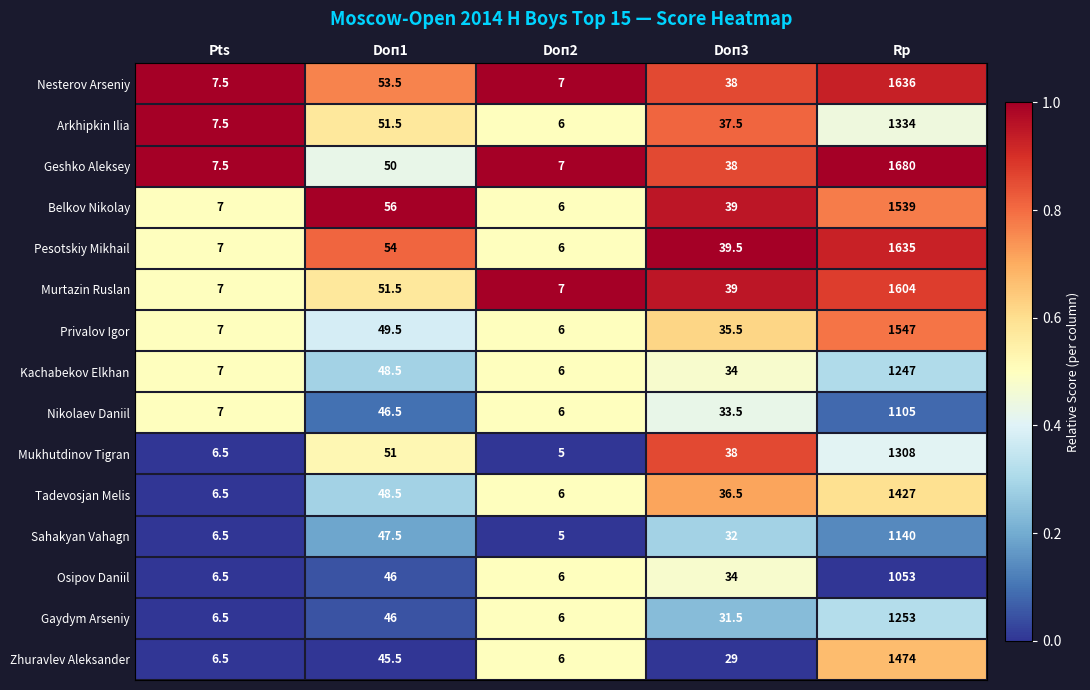

Is it true that Nesterov Arseniy equals 1636.0 at Rp?

True